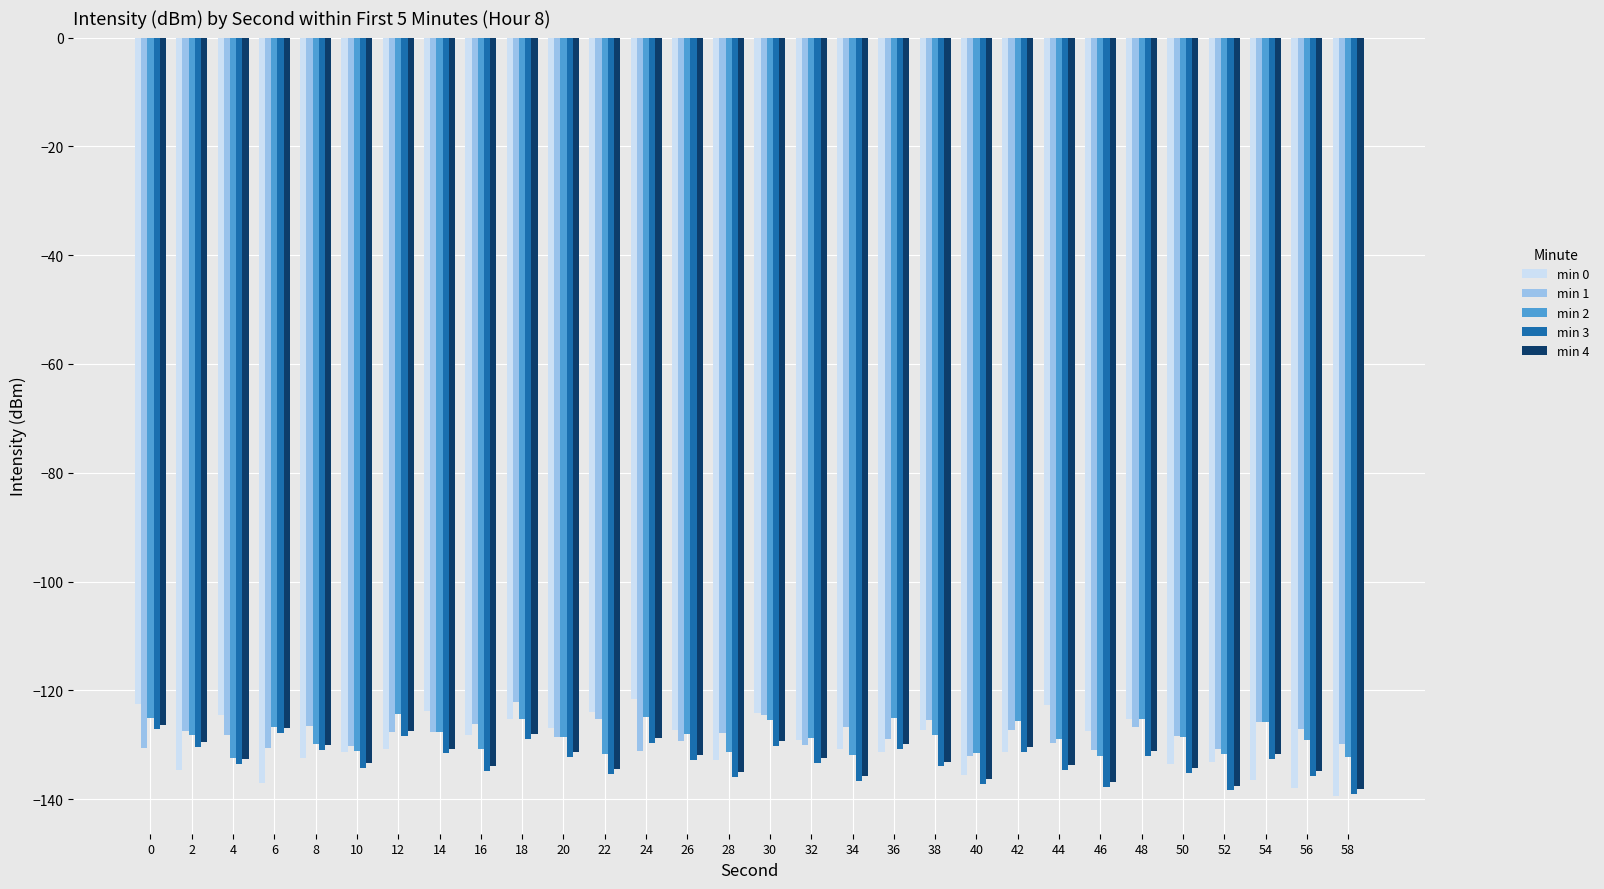

What is the total value across all series at 42?

-646.3